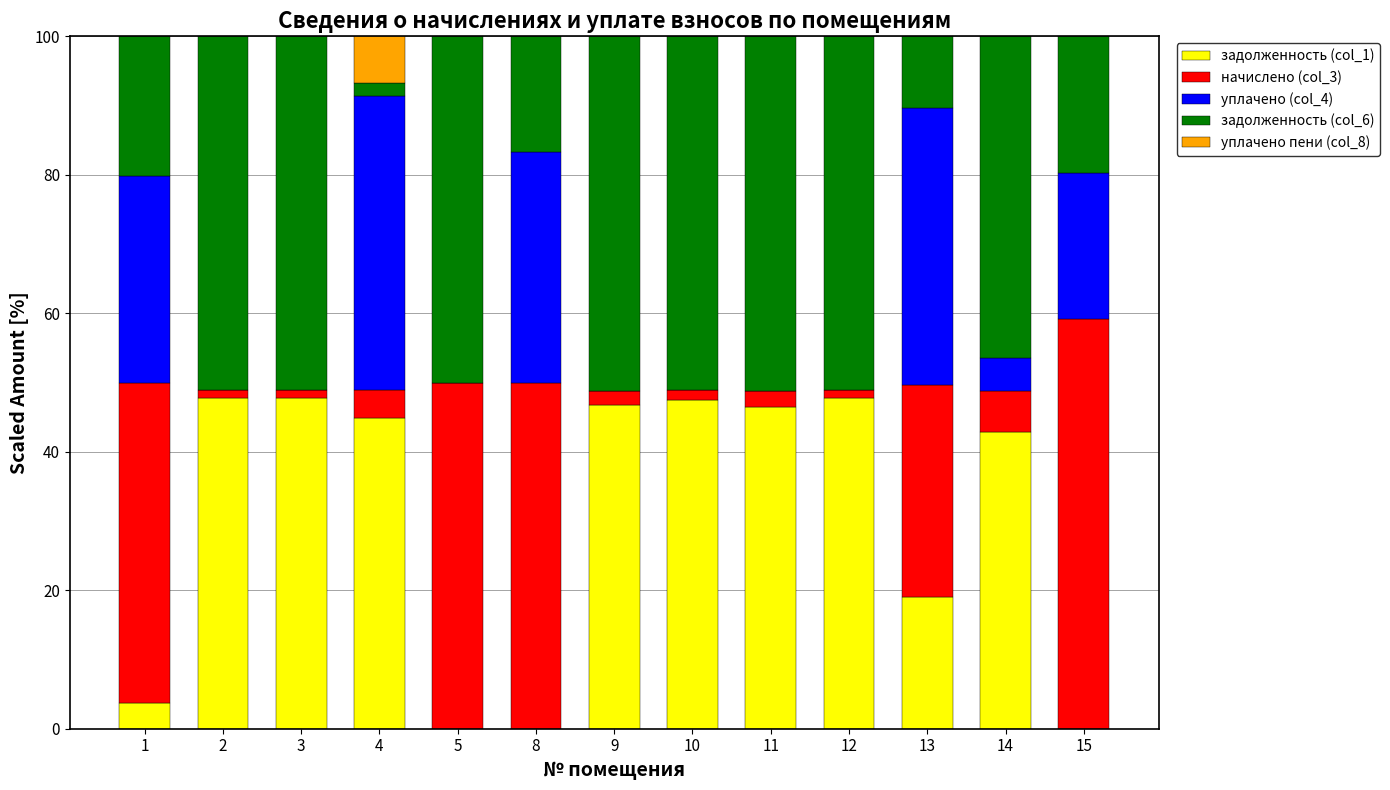

True or false: задолженность (col_1) has a value of 46.8 at 9.

True